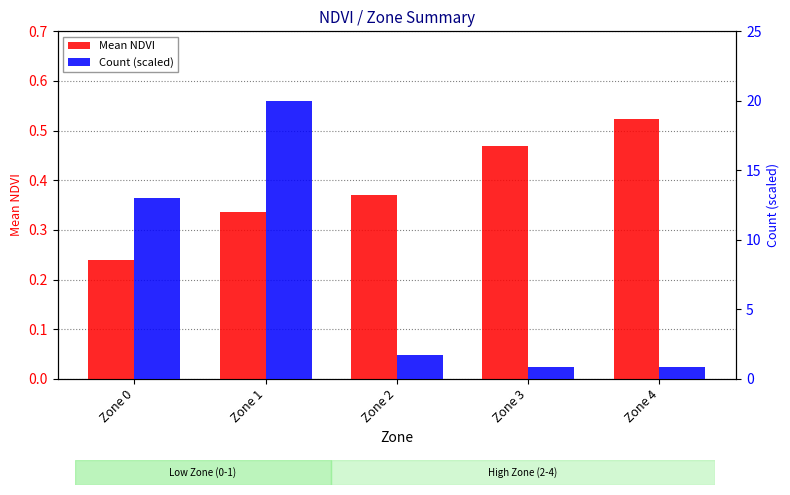

Does the chart contain any negative values?

No